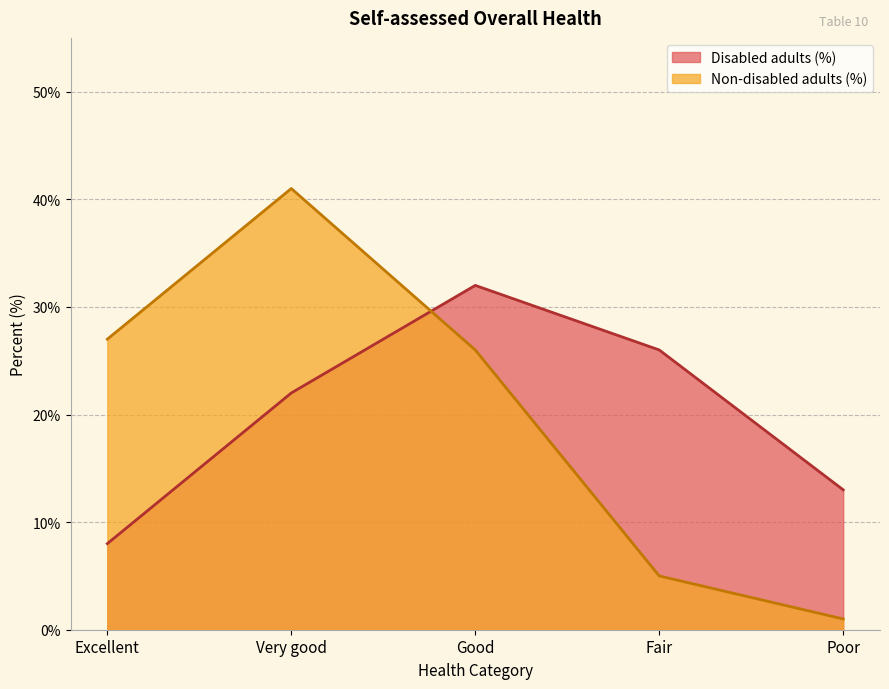

Which series ends up on top after the final intersection of Disabled adults (%) and Non-disabled adults (%)?

Disabled adults (%)